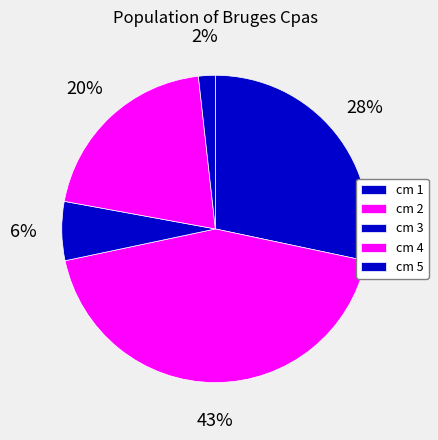

Does any single category account for the majority?

No